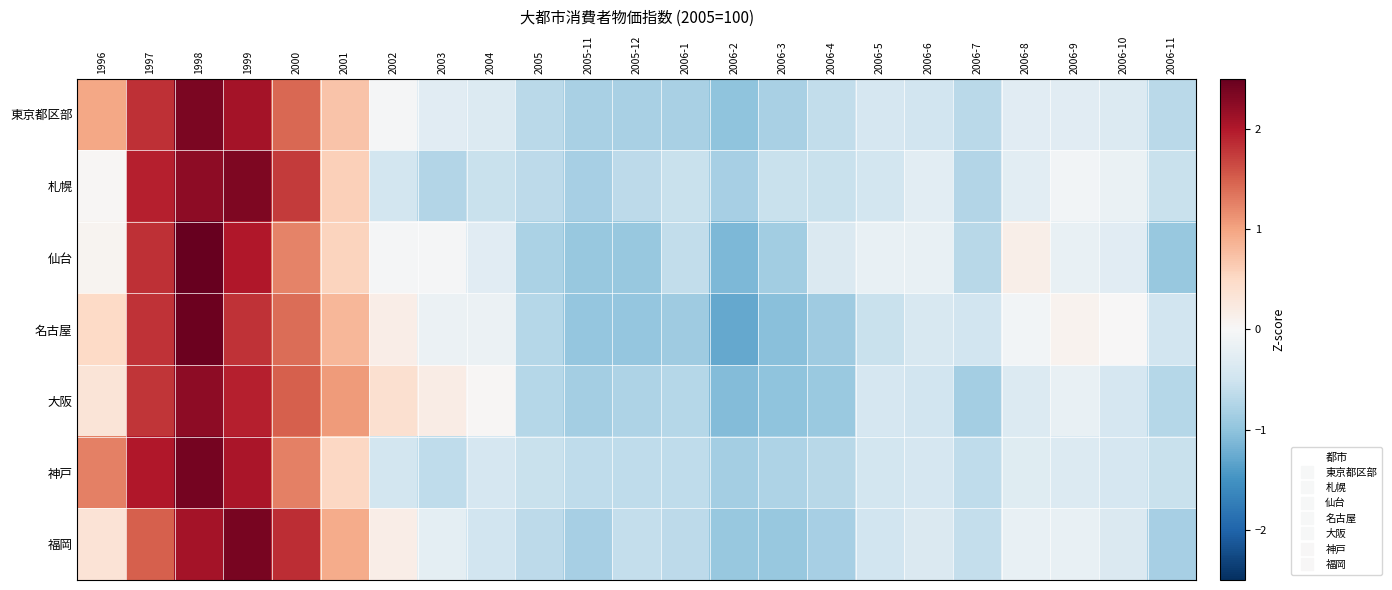

What is the greatest value displayed?

2.7